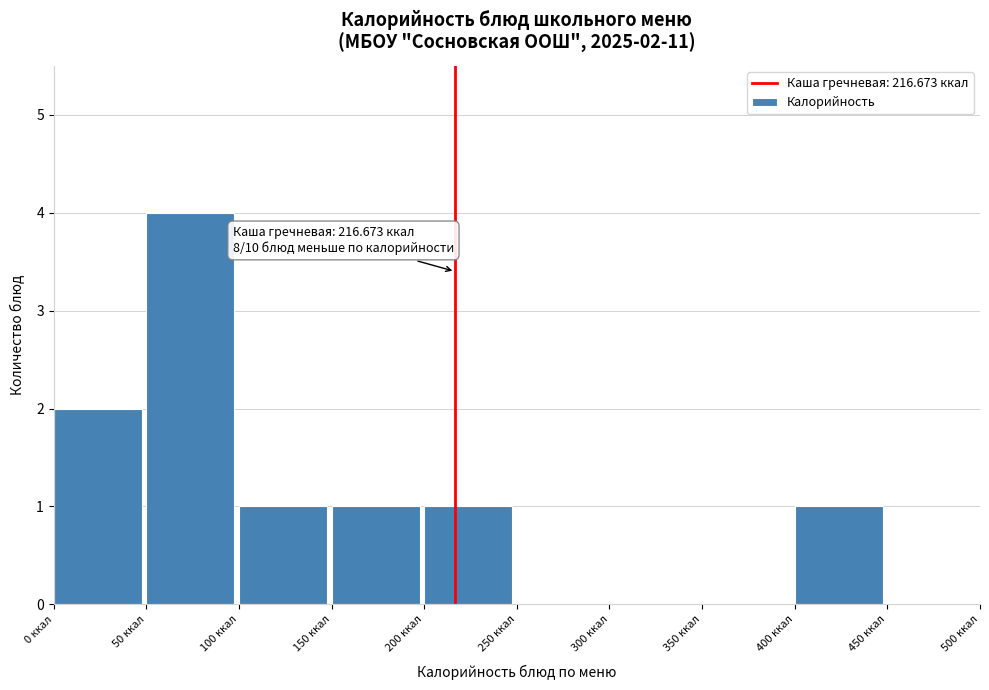

Over which range of the x-axis is the bar tallest?

50 to 100